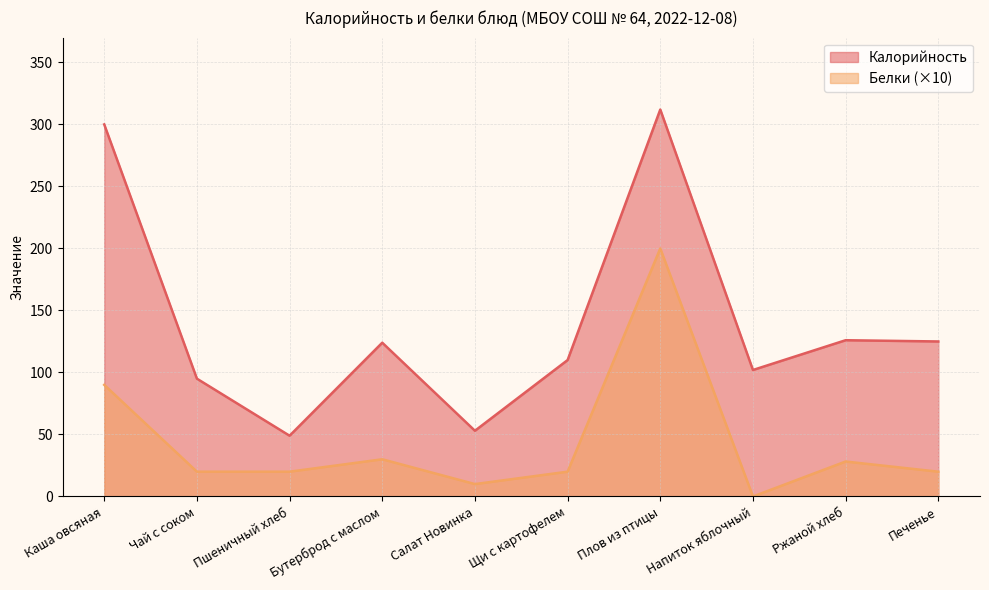

True or false: Калорийность and Белки intersect in this chart.

False